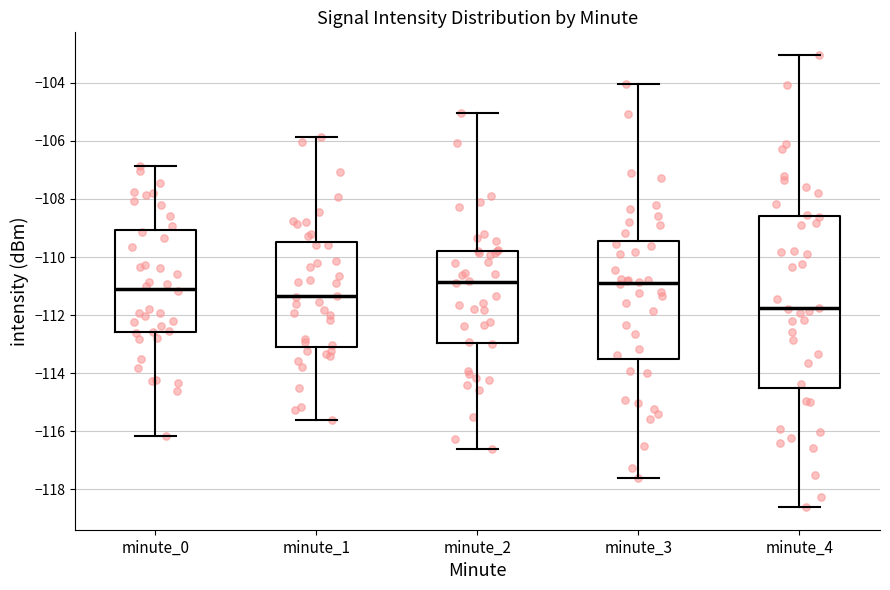

Reading left to right, transcribe this box plot: for each box, give where its median line is, the range the box spans, and where its two whiskers end, as read against the y-axis. The values are not printed on the chart, so give them approximately, as read against the axis.

minute_0: median -111.0, box -112.6 to -109.0, whiskers -116.2 to -106.8
minute_1: median -111.4, box -113.0 to -109.4, whiskers -115.6 to -105.8
minute_2: median -110.8, box -113.0 to -109.8, whiskers -116.6 to -105.0
minute_3: median -110.8, box -113.6 to -109.4, whiskers -117.6 to -104.0
minute_4: median -111.8, box -114.6 to -108.6, whiskers -118.6 to -103.0